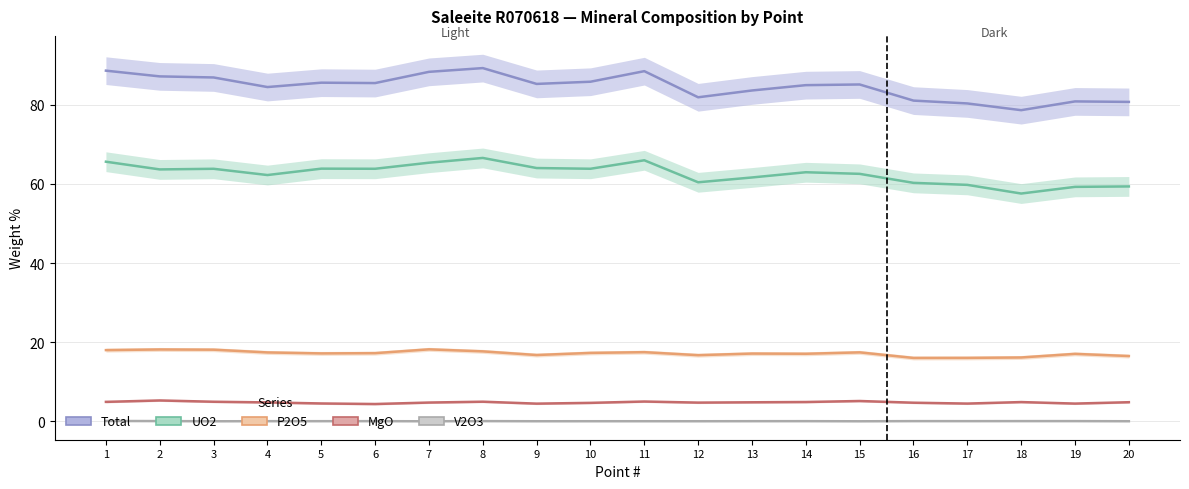

Which series changed the most between 5 and 6?

MgO